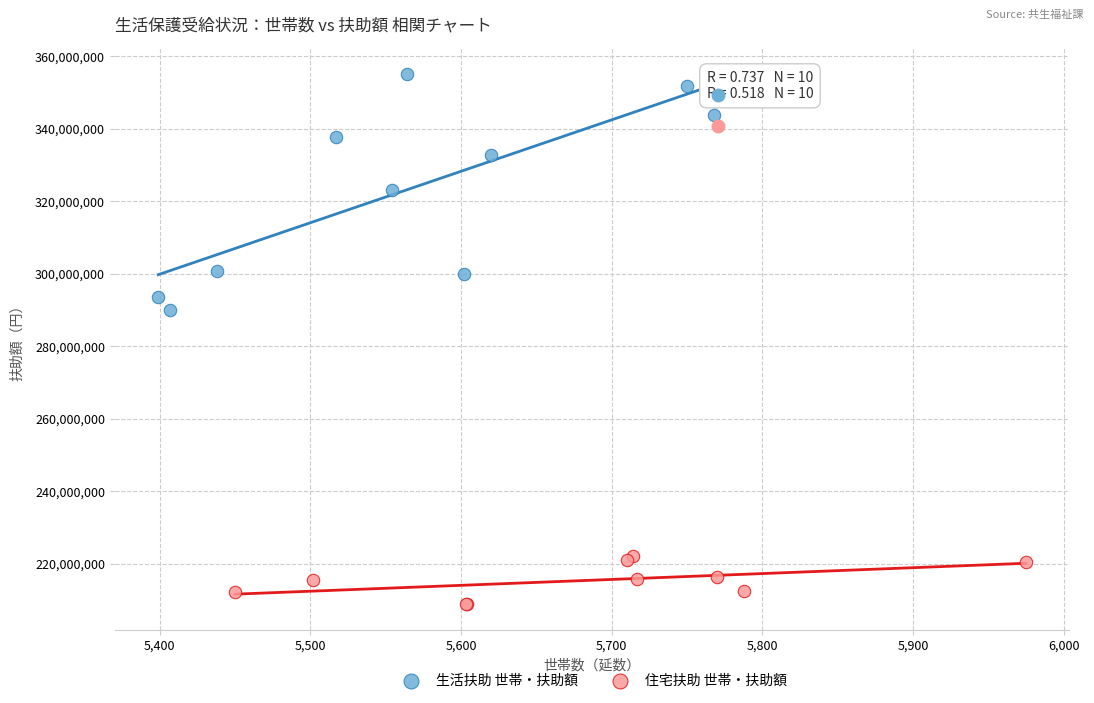

Which series reaches the minimum Y coordinate?

住宅扶助 世帯・扶助額